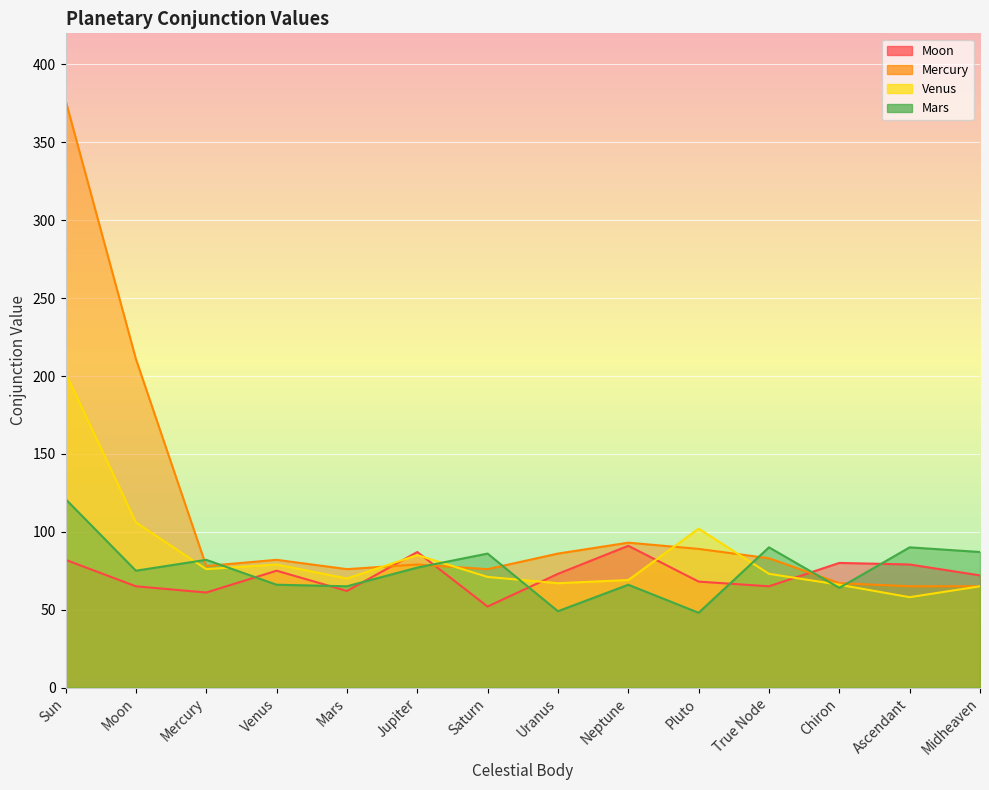

At which label does Moon first exceed 73?

Sun